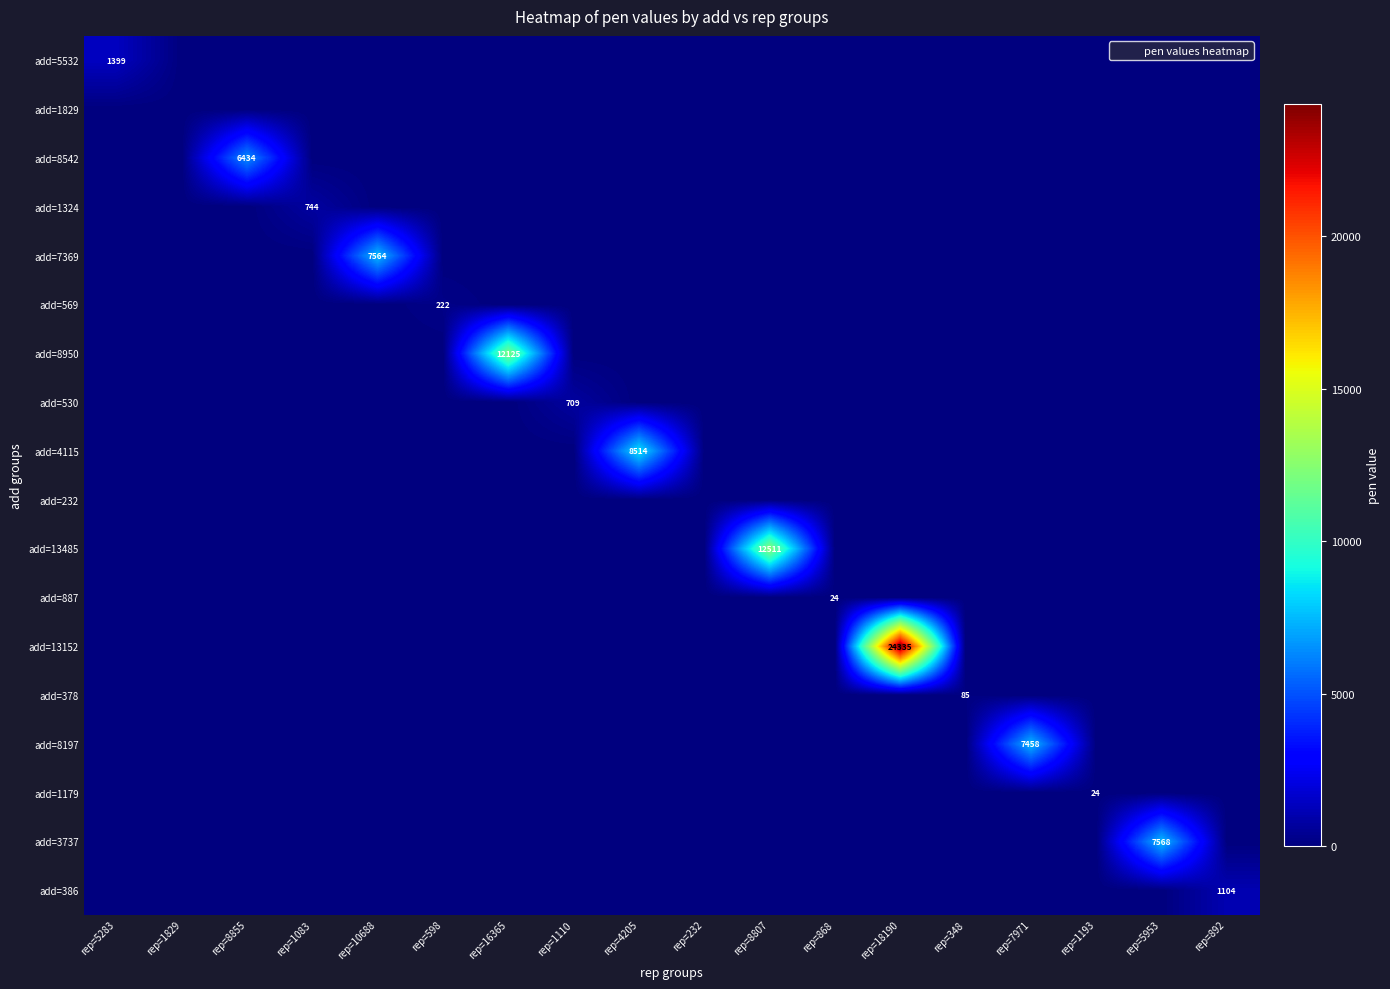

The add=7369 series shows 0 at rep=348. True or false?

True